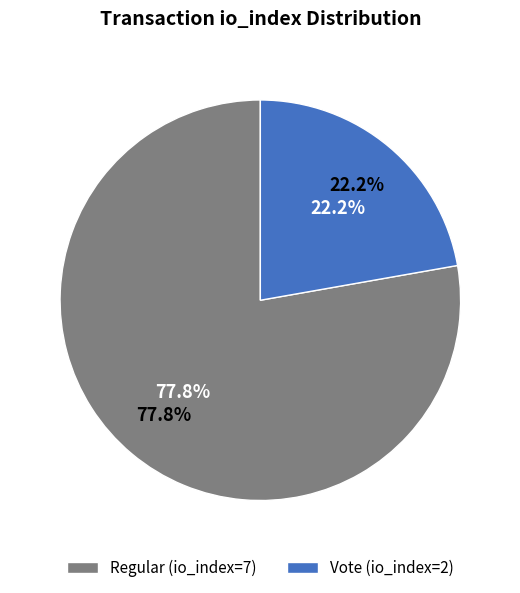

Is there any slice that represents more than half of the pie?

Yes